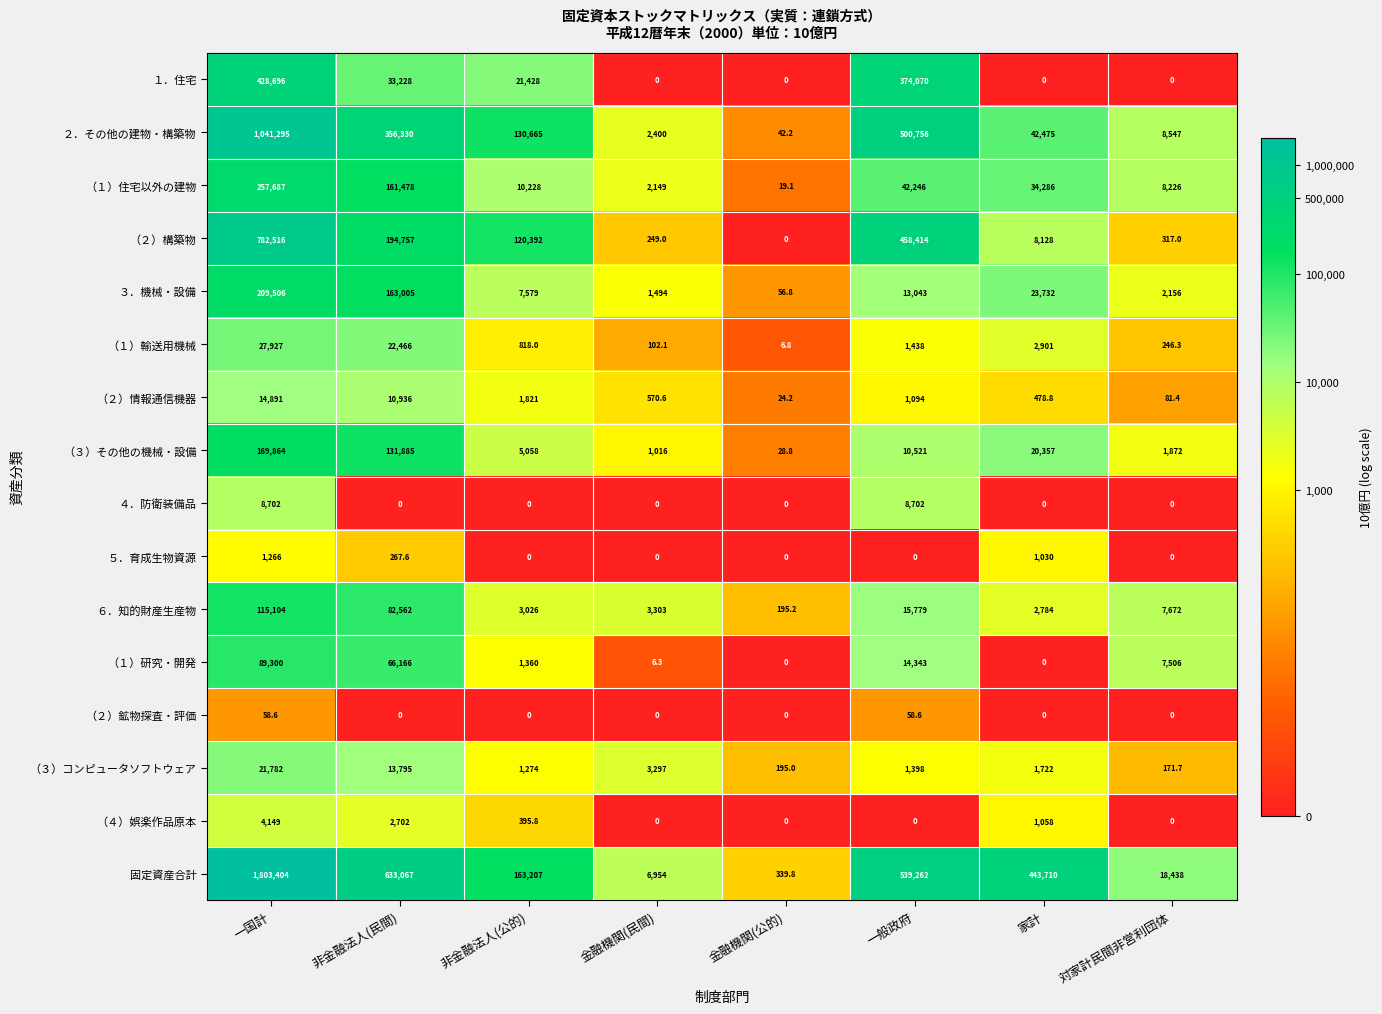

Which series changed the most between 非金融法人(民間) and 金融機関(公的)?

固定資産合計